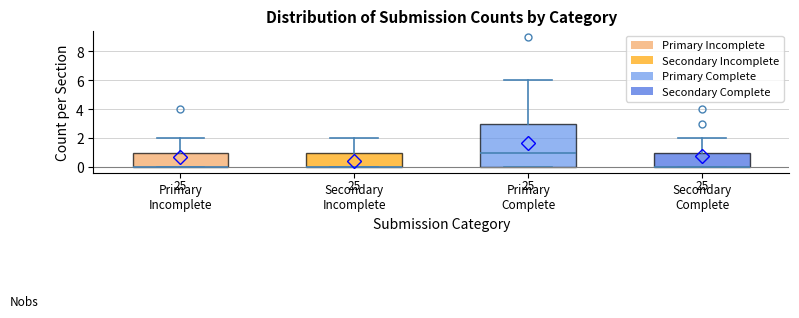

Reading left to right, transcribe this box plot: for each box, give where its median line is, the range the box spans, and where its two whiskers end, as read against the y-axis. The values are not printed on the chart, so give them approximately, as read against the axis.

Primary Incomplete: median 0 (drawn on the box's lower edge), box 0 to 1, whiskers 0 to 2
Secondary Incomplete: median 0 (drawn on the box's lower edge), box 0 to 1, whiskers 0 to 2
Primary Complete: median 1, box 0 to 3, whiskers 0 to 6
Secondary Complete: median 0 (drawn on the box's lower edge), box 0 to 1, whiskers 0 to 2